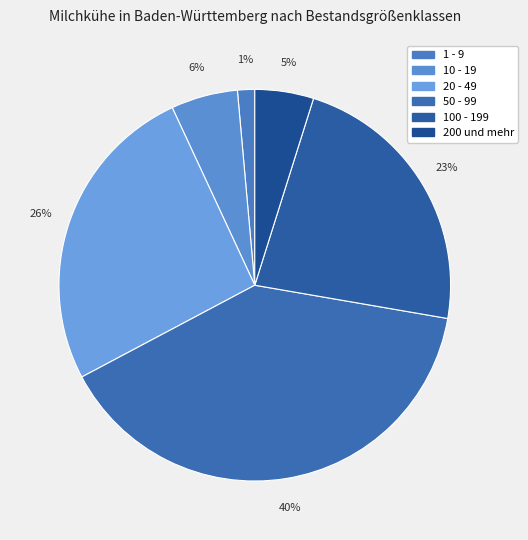

Is there a majority slice in this chart?

No